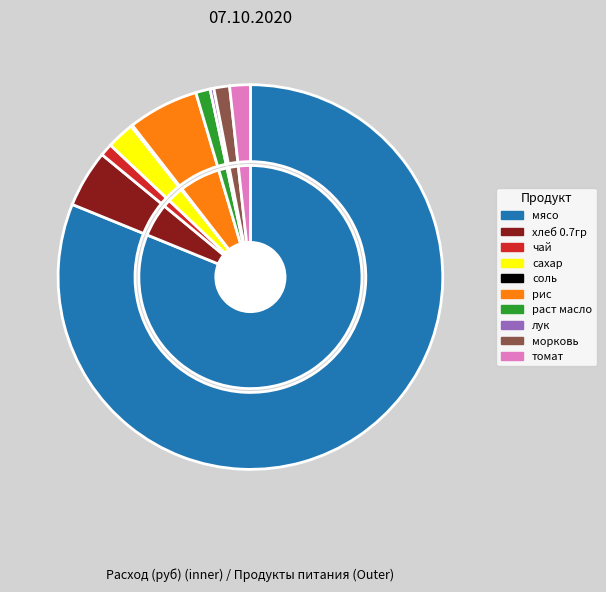

Does any single category account for the majority?

Yes